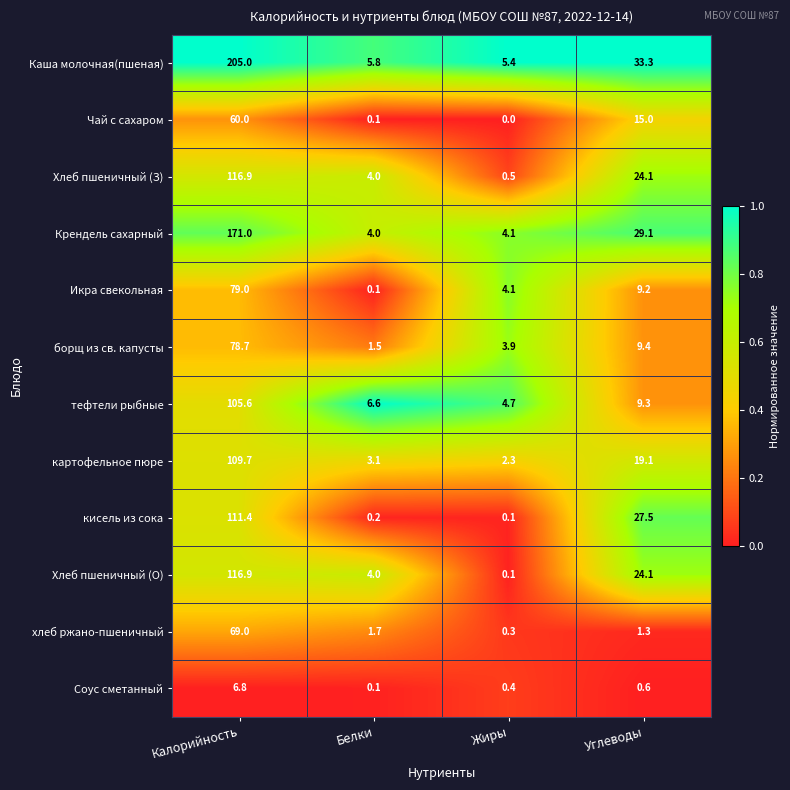

Which series has the largest total across all categories?

Каша молочная(пшеная)